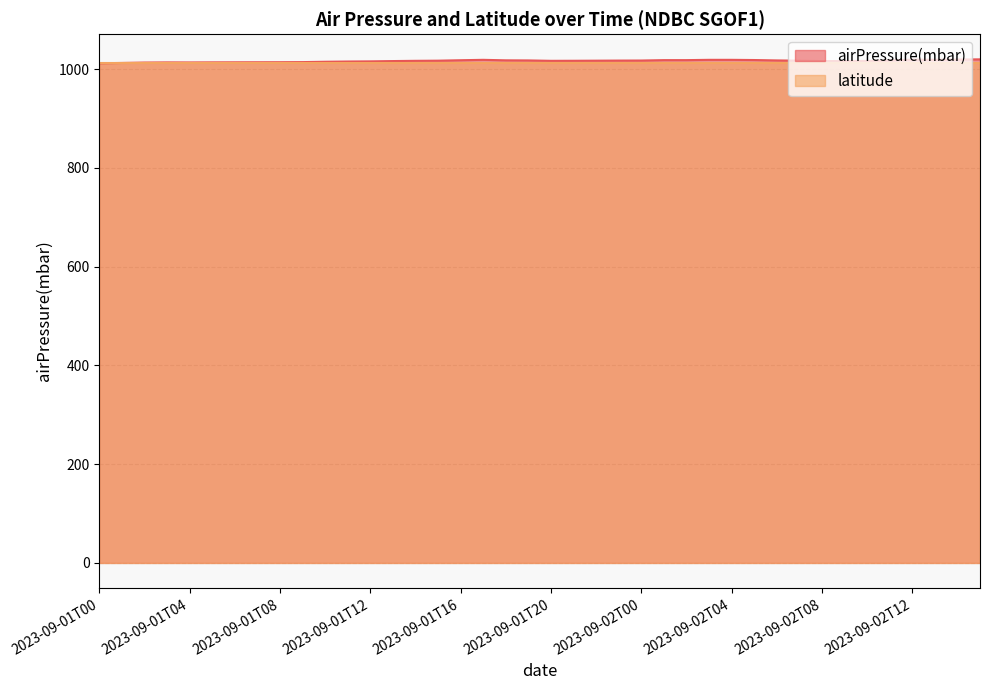

At which category does the chart reach its minimum across all series?

2023-09-01T00